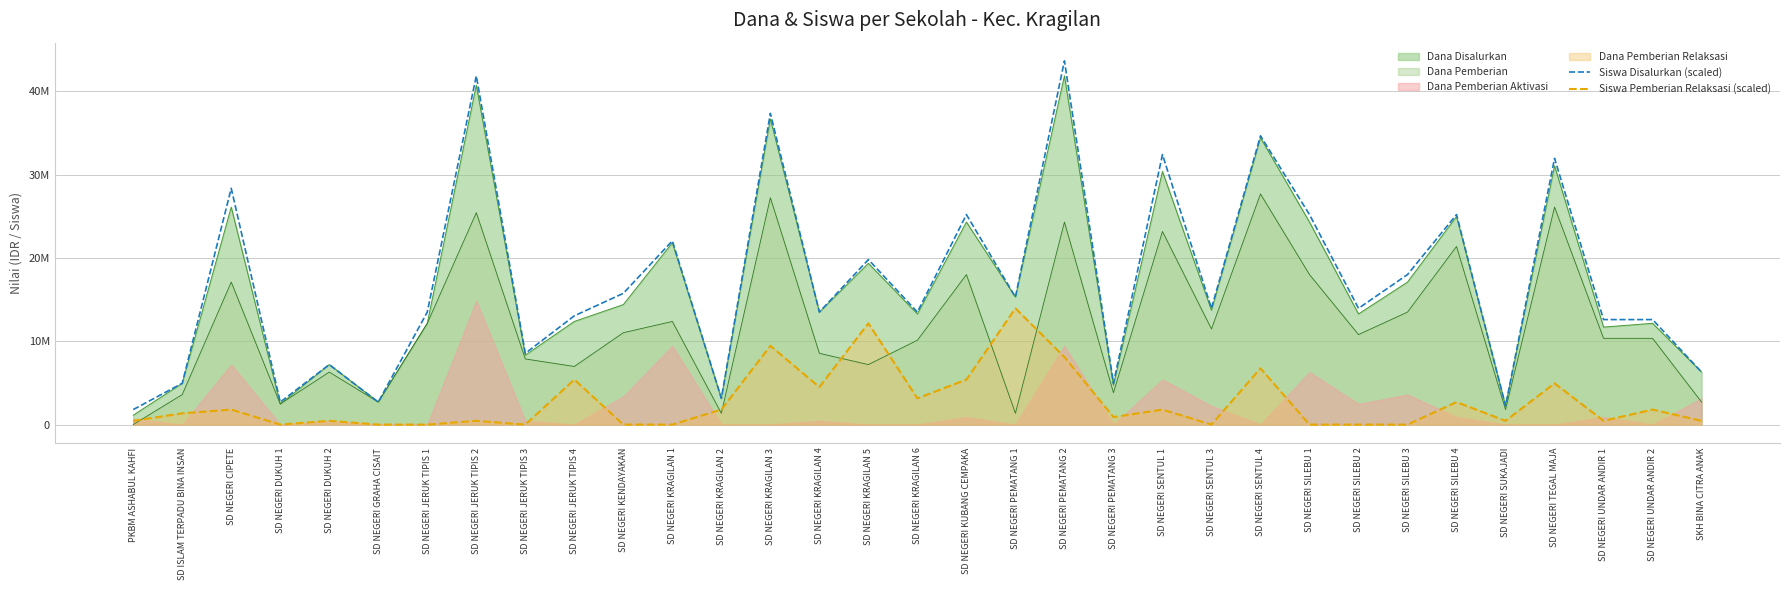

True or false: Siswa Pemberian Relaksasi (scaled) has more than 2 interior local peaks.

True